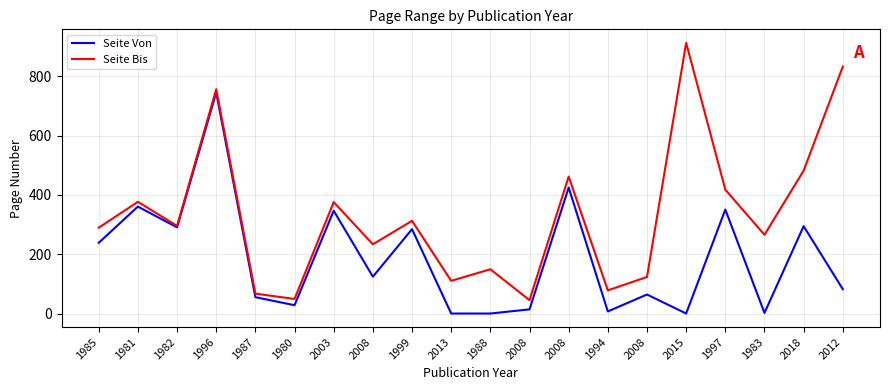

Does the chart have visible grid lines?

Yes